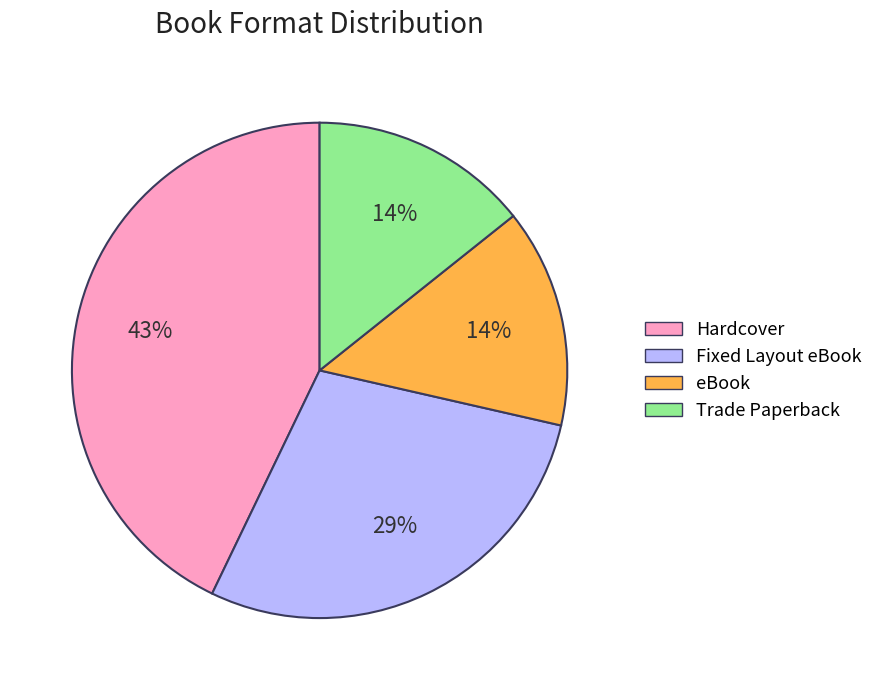

How many slices are in this pie chart?

4